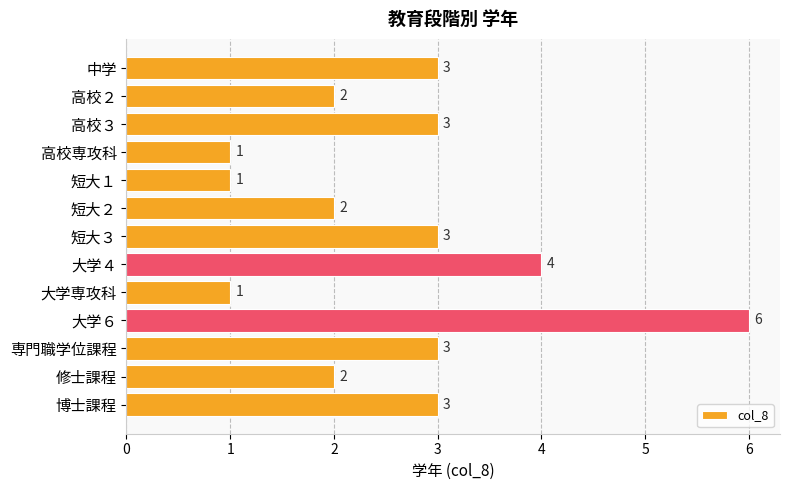

Reading top to bottom, transcribe all the data shown in this chart.

中学=3	高校２=2	高校３=3	高校専攻科=1	短大１=1	短大２=2	短大３=3	大学４=4	大学専攻科=1	大学６=6	専門職学位課程=3	修士課程=2	博士課程=3